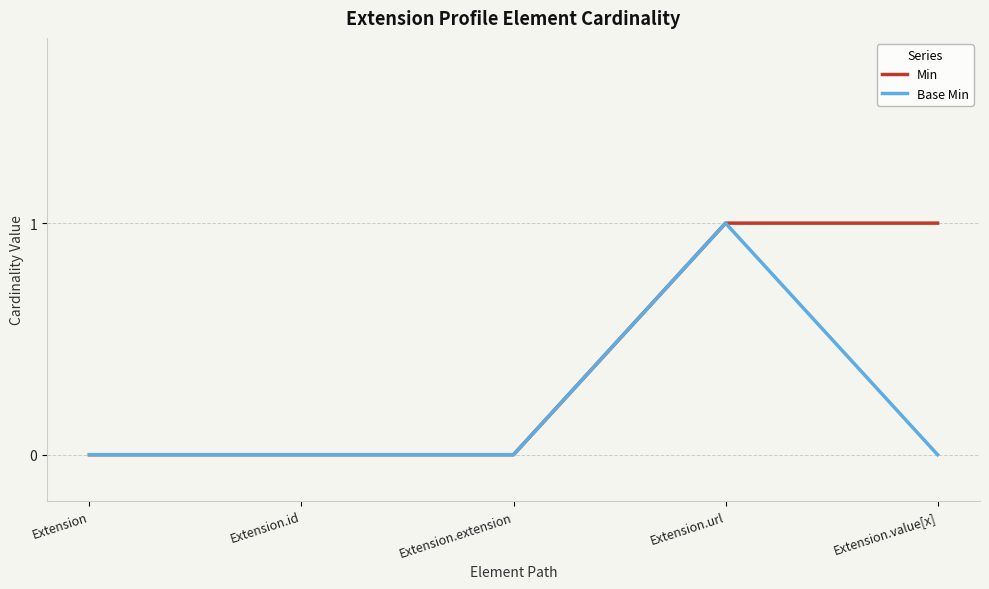

Reading left to right, transcribe all the data shown in this chart.

Min: Extension=0	Extension.id=0	Extension.extension=0	Extension.url=1	Extension.value[x]=1
Base Min: Extension=0	Extension.id=0	Extension.extension=0	Extension.url=1	Extension.value[x]=0